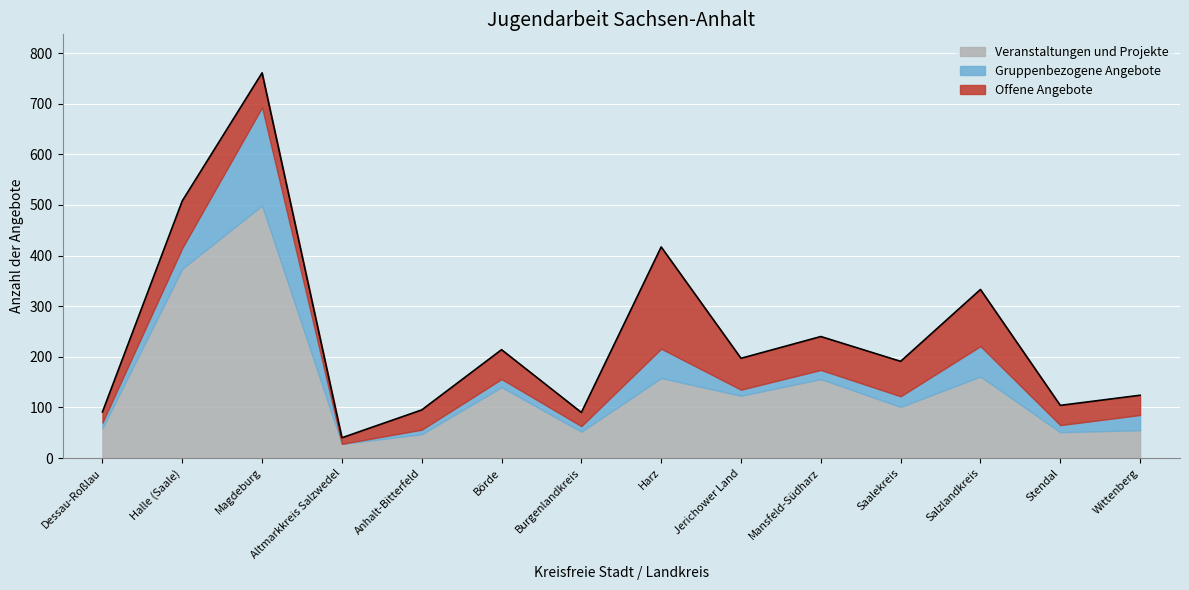

What is the value of the Gruppenbezogene Angebote point at the 10th from the left?

18